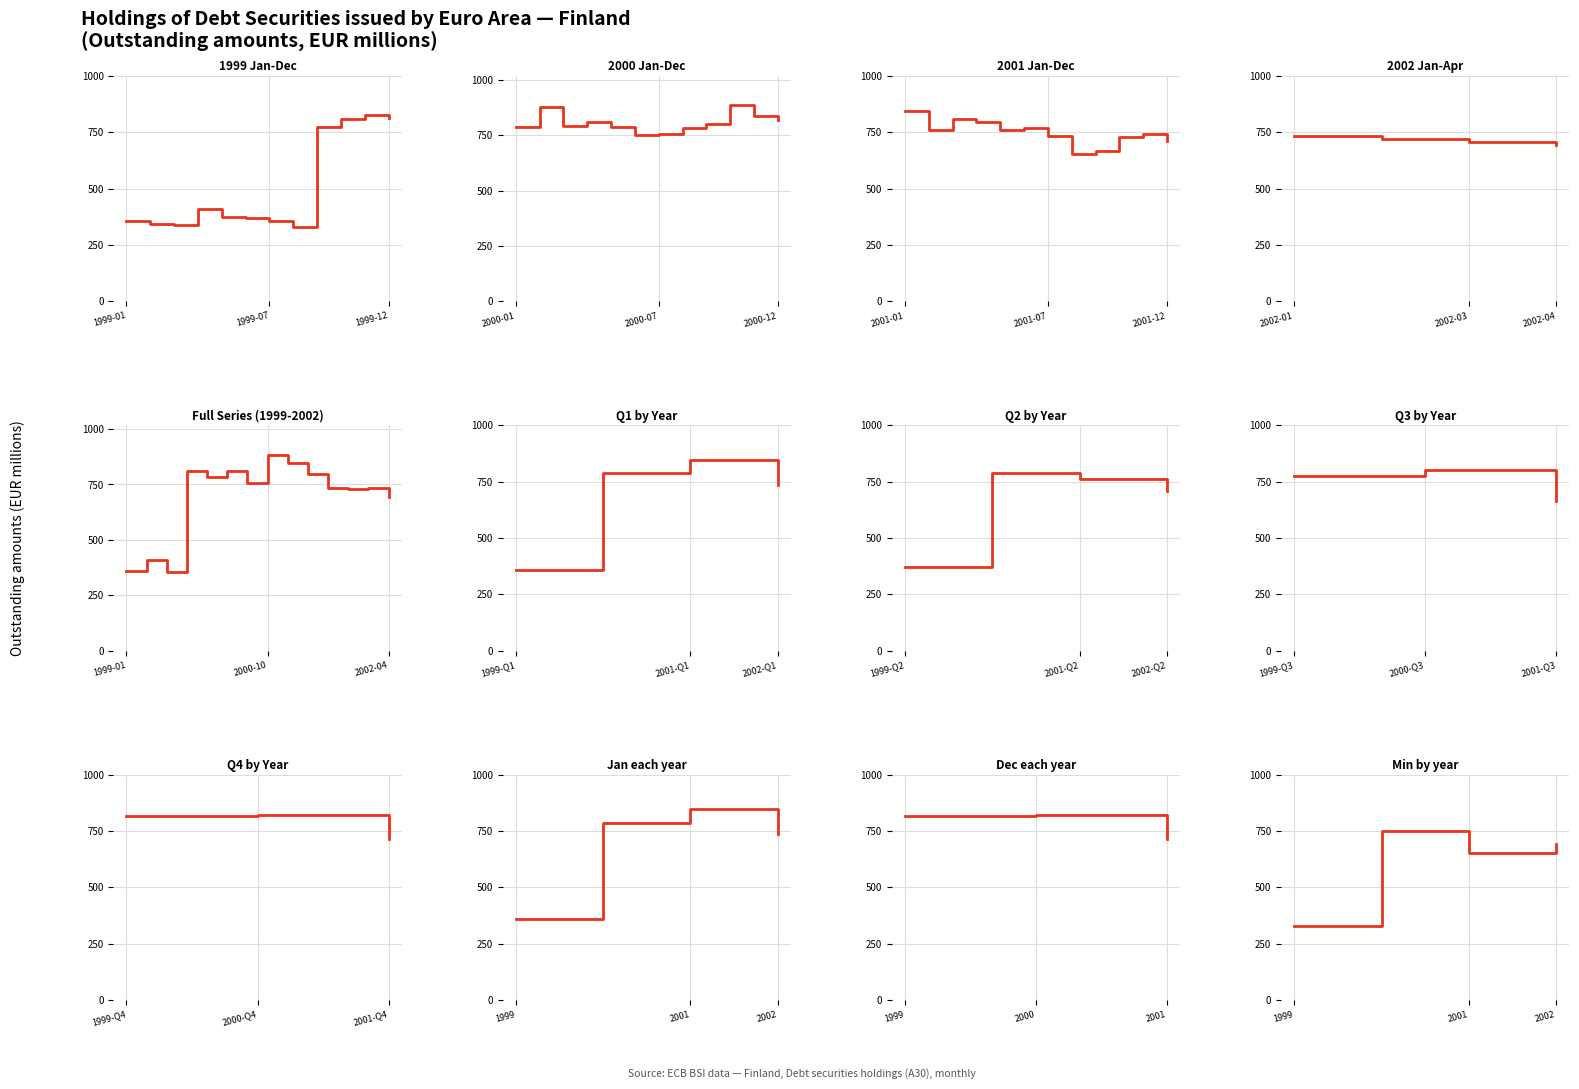

How many interior local peaks (higher than both neighbors) does the data have?

5